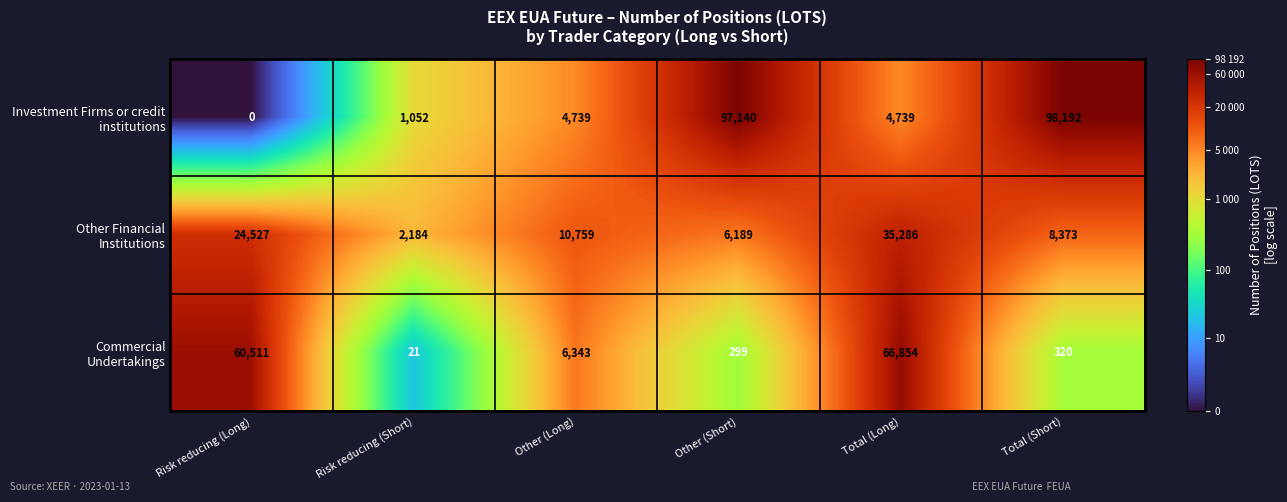

What is the spread (max minus min) of values at Total (Long)?

62115